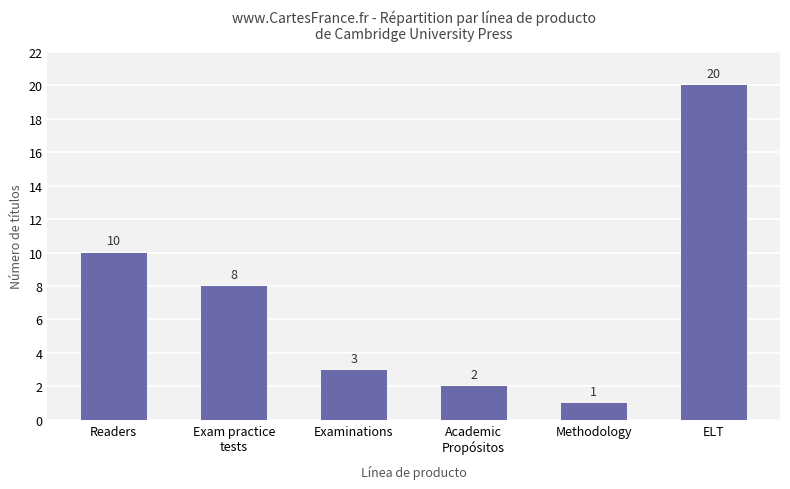

How many categories are shown in the chart?

6